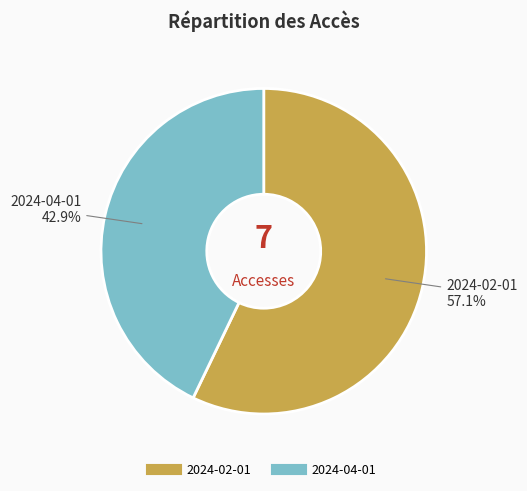

To the nearest percent, what is the average slice percentage?

50%